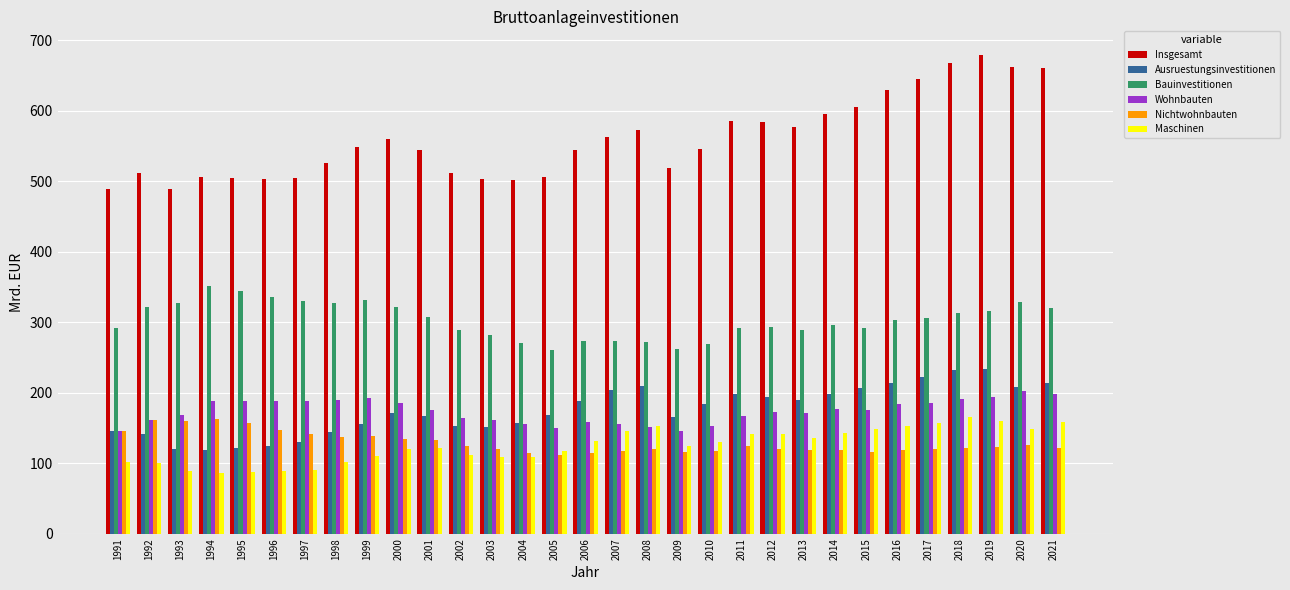

What is the minimum value for Wohnbauten?

145.9